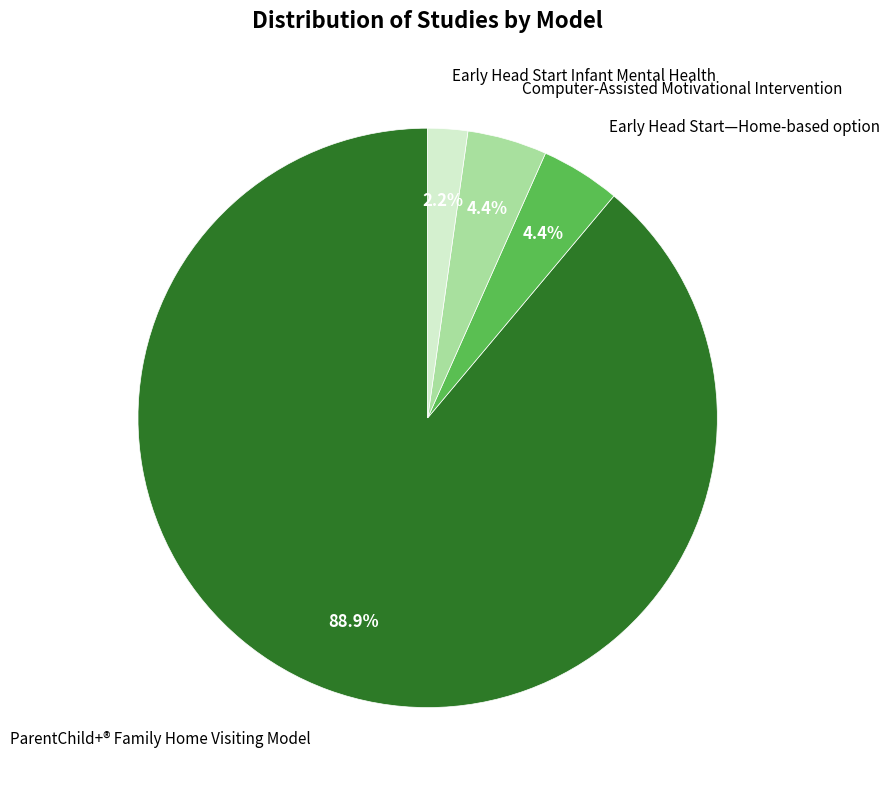

Which category has the biggest portion of the pie?

ParentChild+® Family Home Visiting Model